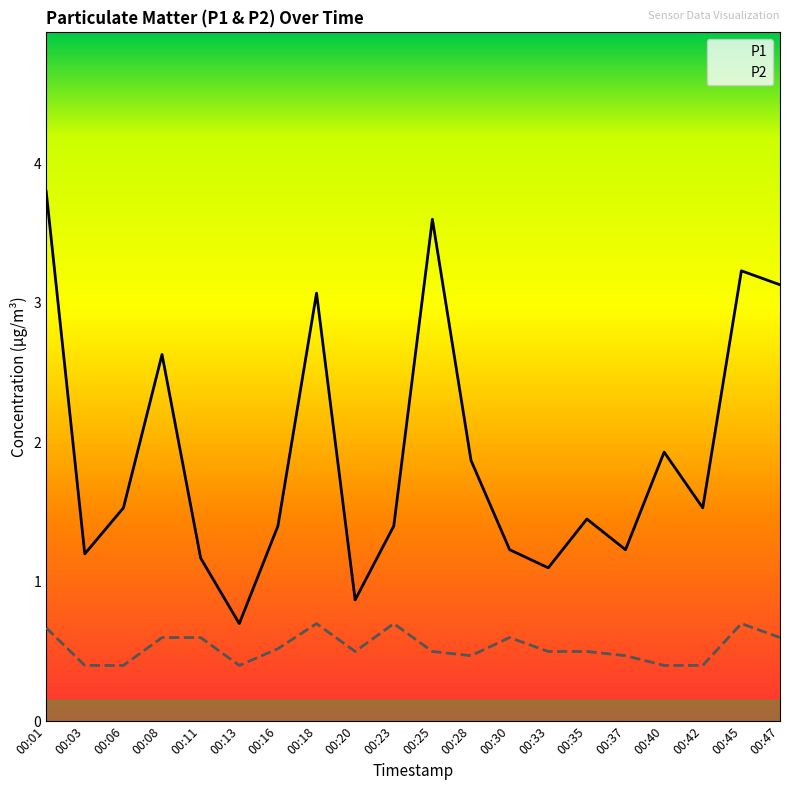

Rank the categories by P1 value from lowest to highest.

00:13, 00:20, 00:33, 00:11, 00:03, 00:30, 00:37, 00:16, 00:23, 00:35, 00:06, 00:42, 00:28, 00:40, 00:08, 00:18, 00:47, 00:45, 00:25, 00:01